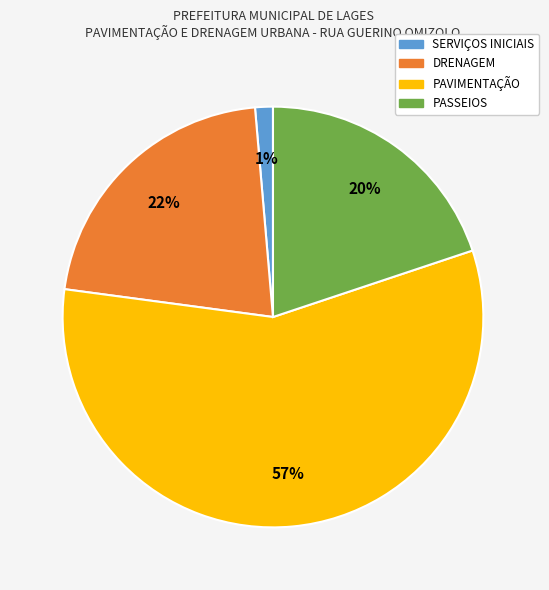

What percentage is the PASSEIOS slice, to the nearest percent?

20%